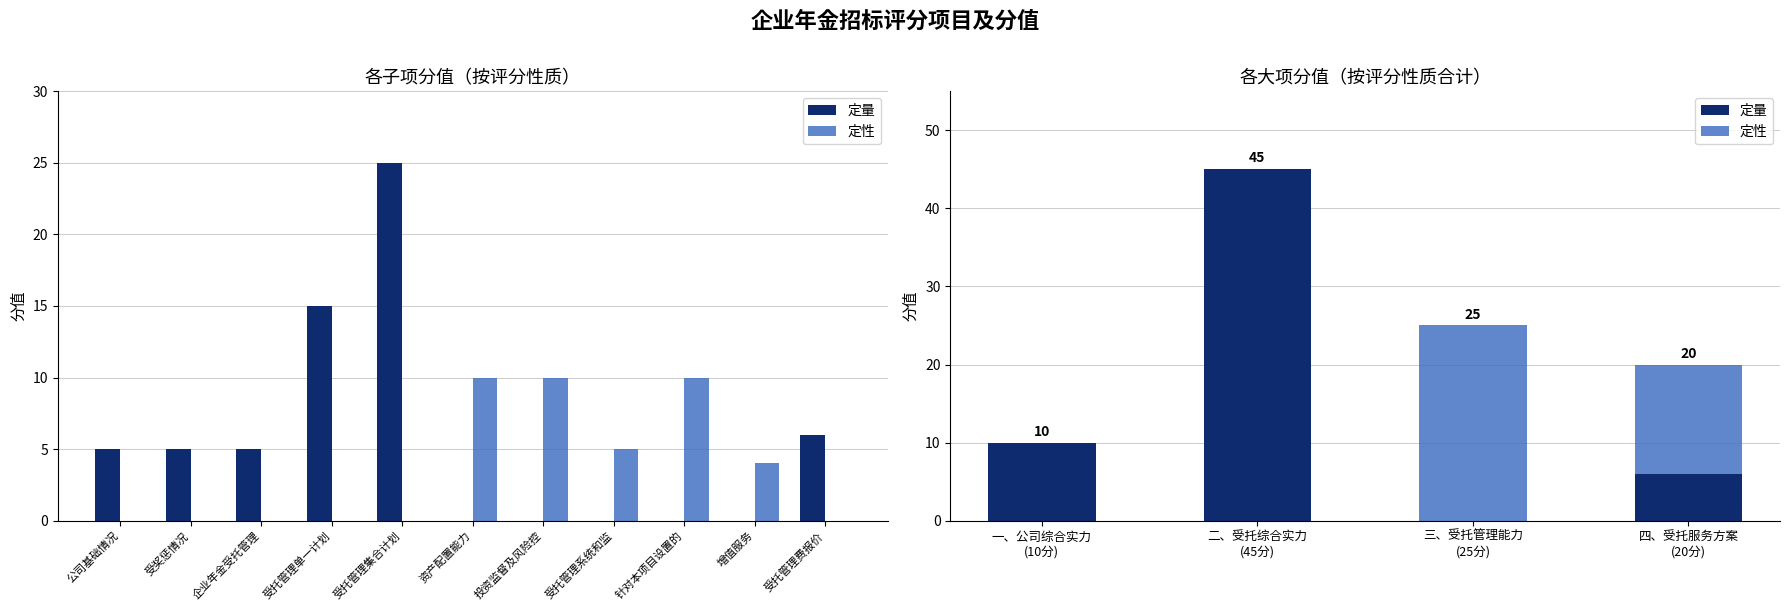

What is the sum of all 定量 values?

61